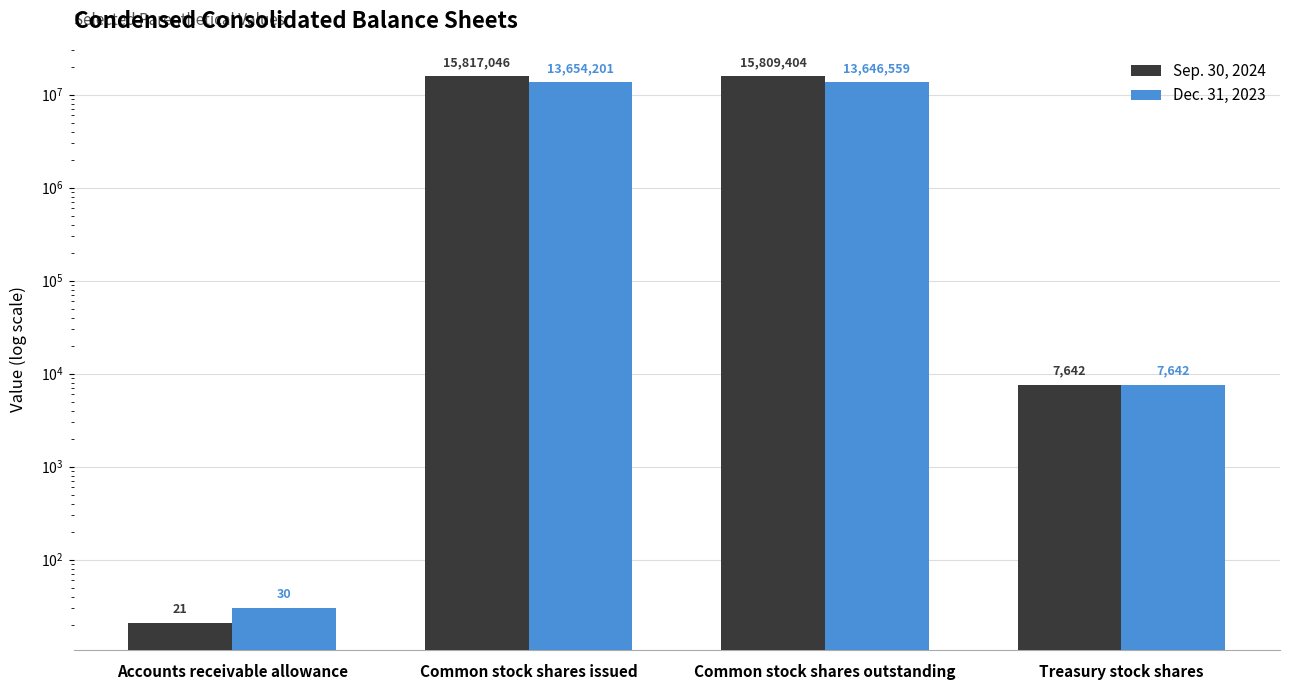

Which label corresponds to the largest value in the chart?

Common stock shares issued